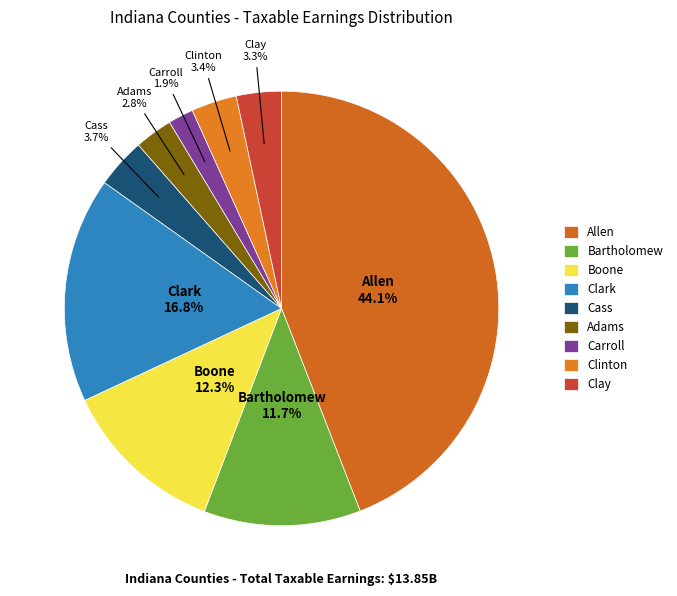

Between Clay and Bartholomew, which is larger?

Bartholomew